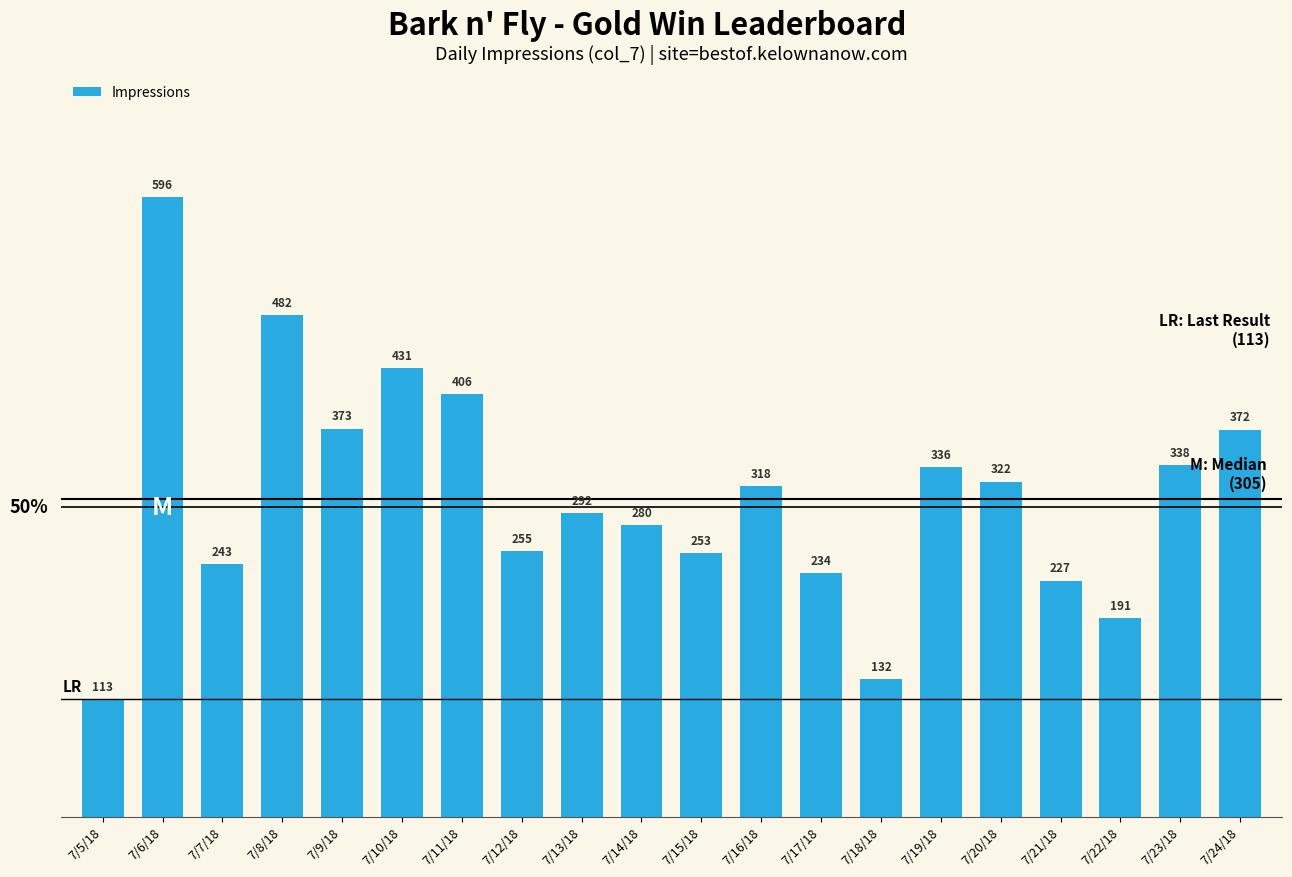

Is it true that the value at 7/10/18 is 199?

False